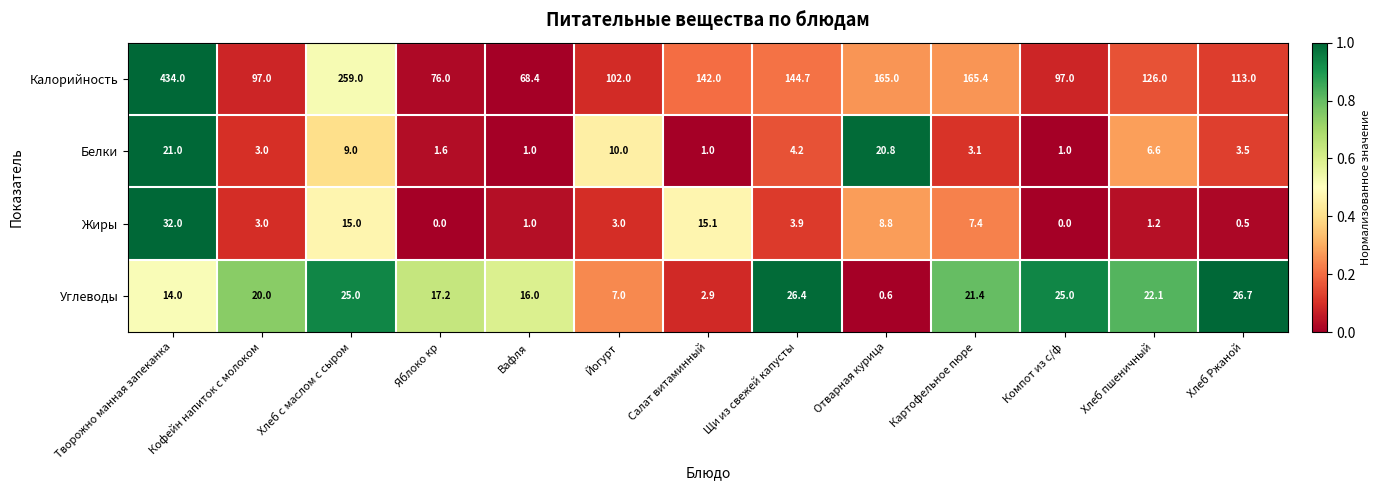

What is the difference between the maximum and second lowest values in the Жиры series?

32.0